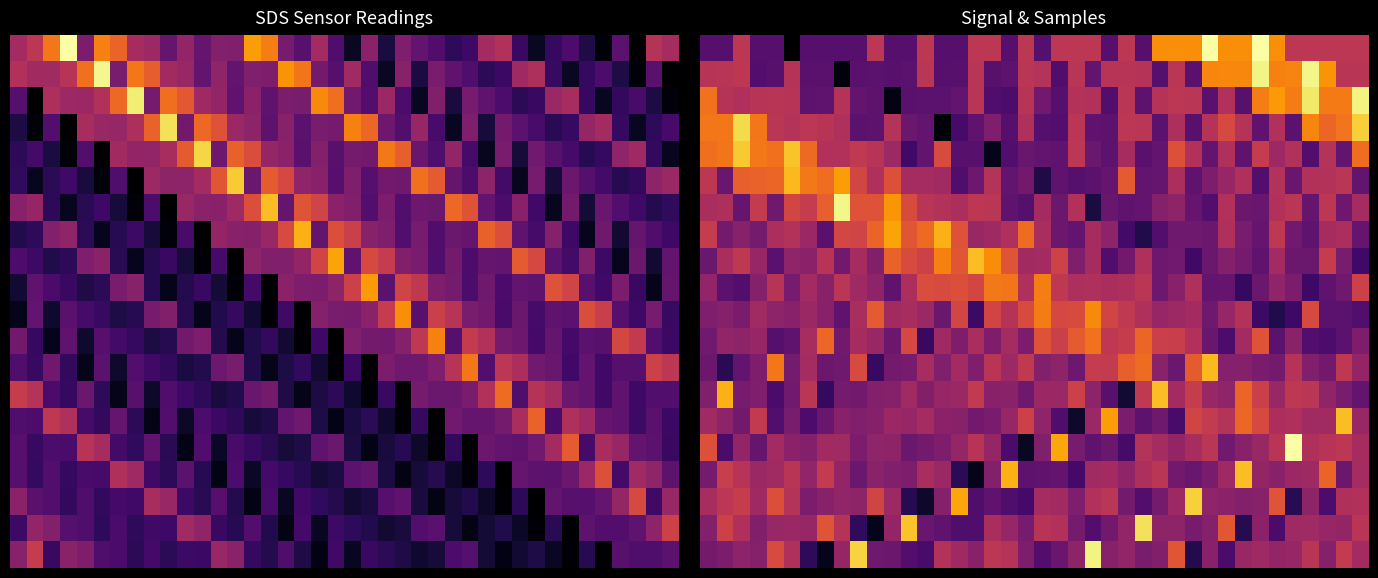

At how many categories does at least one series exceed 0?

40